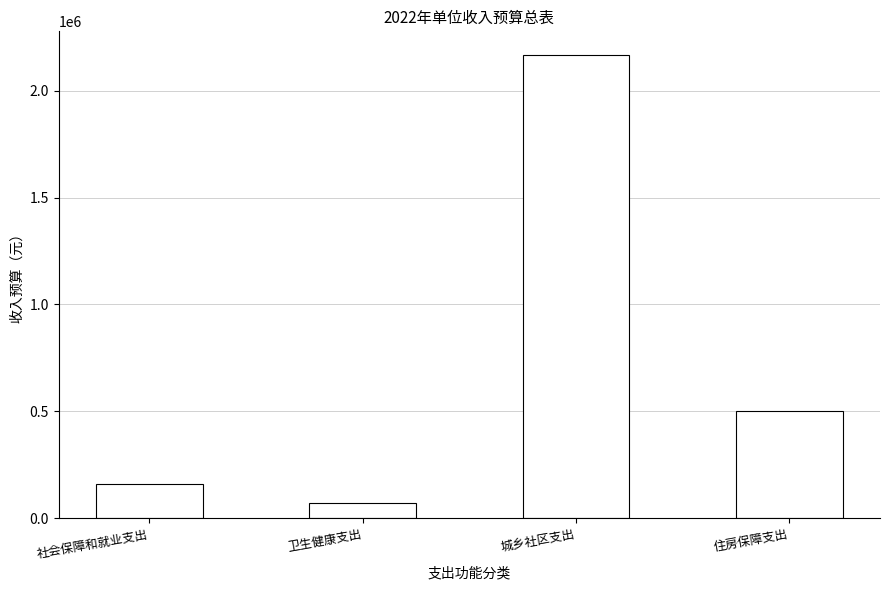

What is the change in value from 卫生健康支出 to 城乡社区支出?

+2097400